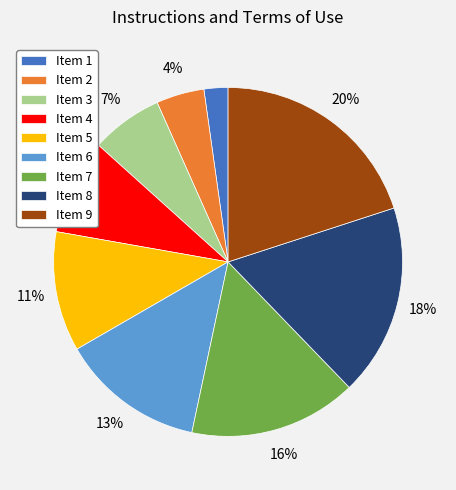

Is there a majority slice in this chart?

No